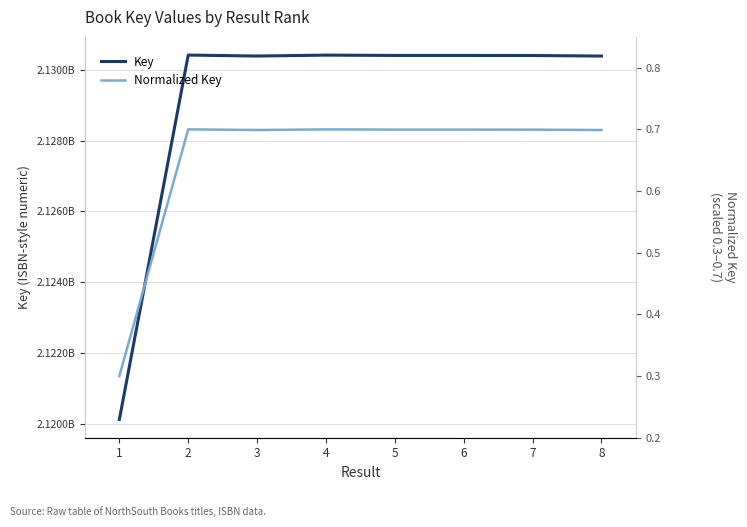

Reading left to right, transcribe all the data shown in this chart.

Key: 1=2120132782.0	2=2130410960.0	3=2130384022.0	4=2130409649.0	5=2130400712.0	6=2130400769.0	7=2130398592.0	8=2130383377.0
Normalized Key: 1=0.3	2=0.7	3=0.7	4=0.7	5=0.7	6=0.7	7=0.7	8=0.7